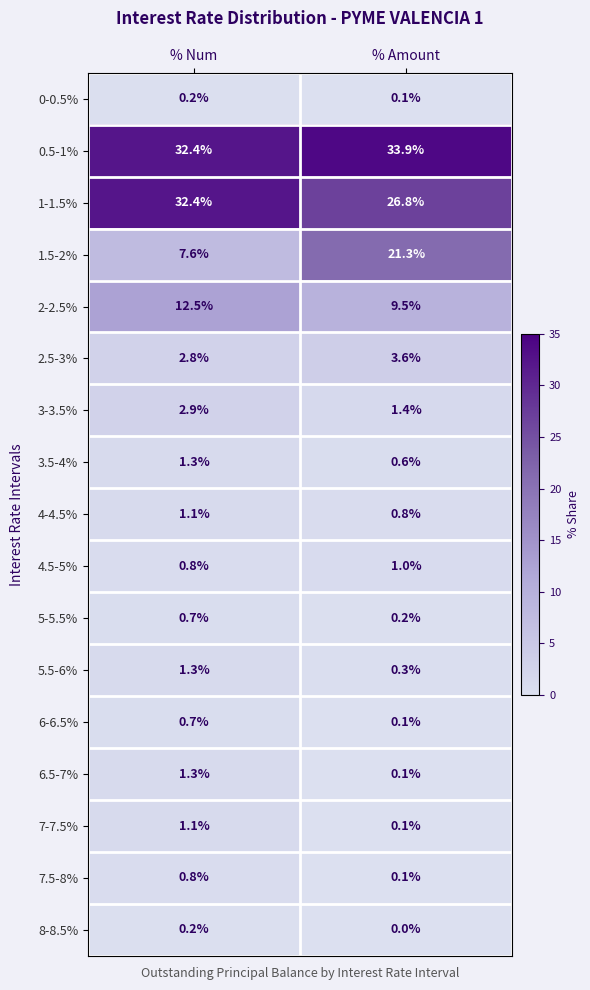

What value does the 5.5-6% series have at % Amount?

0.3